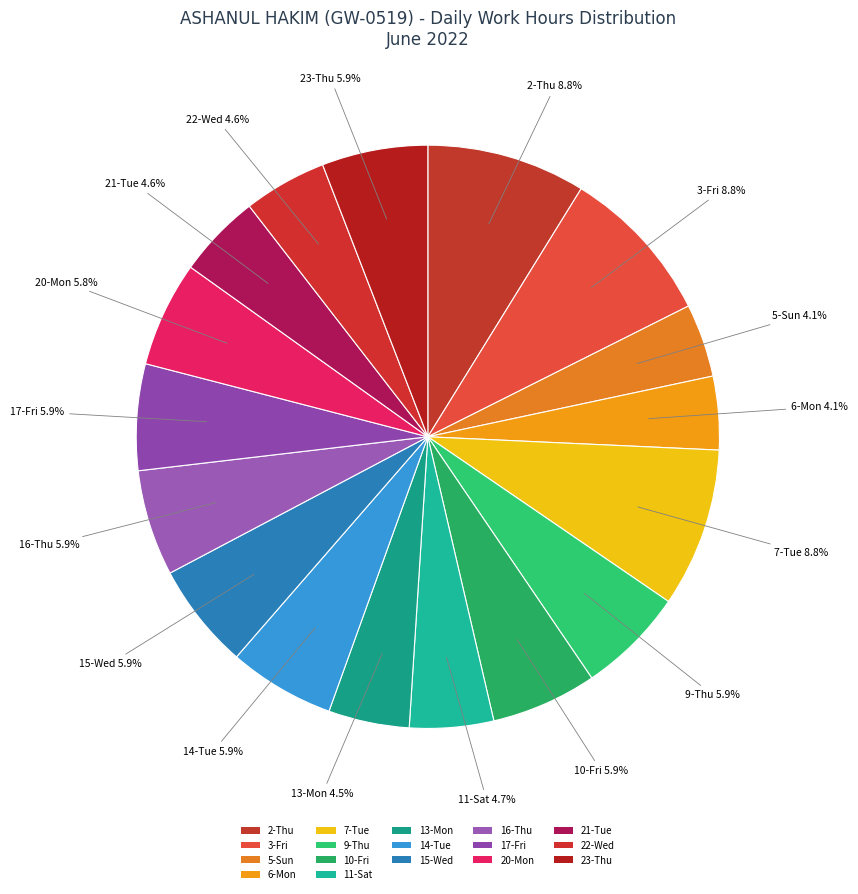

Count the number of slices in the pie.

17